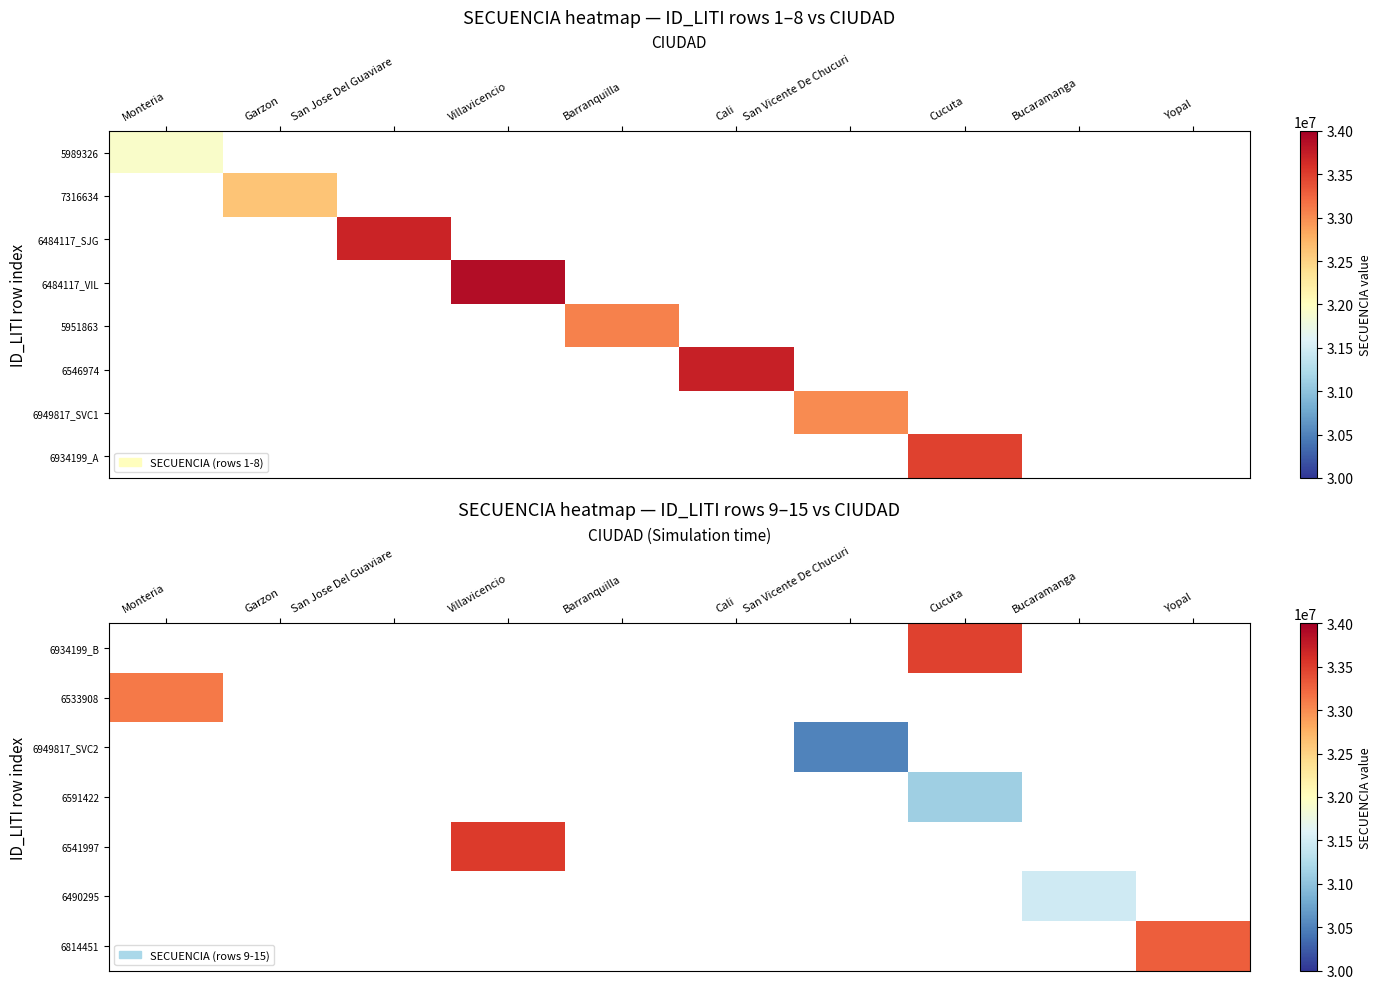

The 6541997 series shows 33527338.0 at Villavicencio. True or false?

True